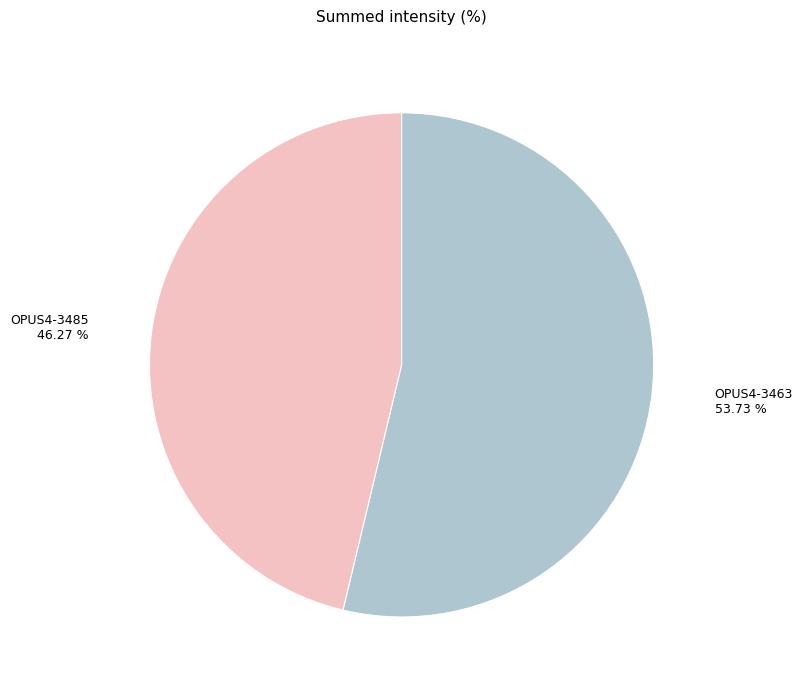

To the nearest percent, what is the difference between the largest and smallest slice percentages?

7%